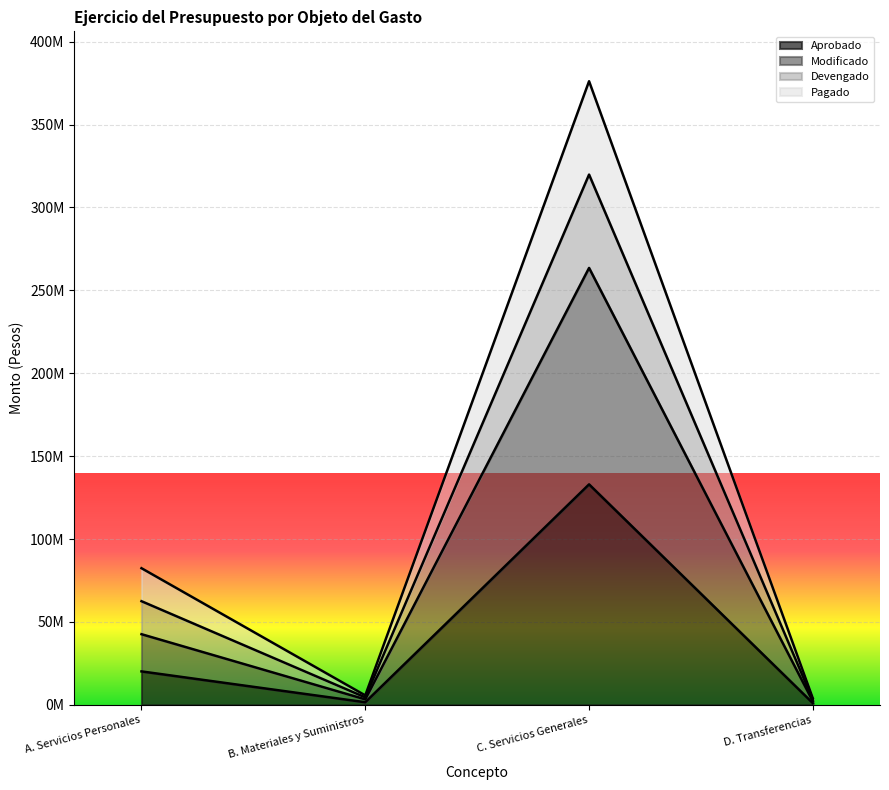

True or false: Aprobado has a value of 458457.6 at D. Transferencias.

False